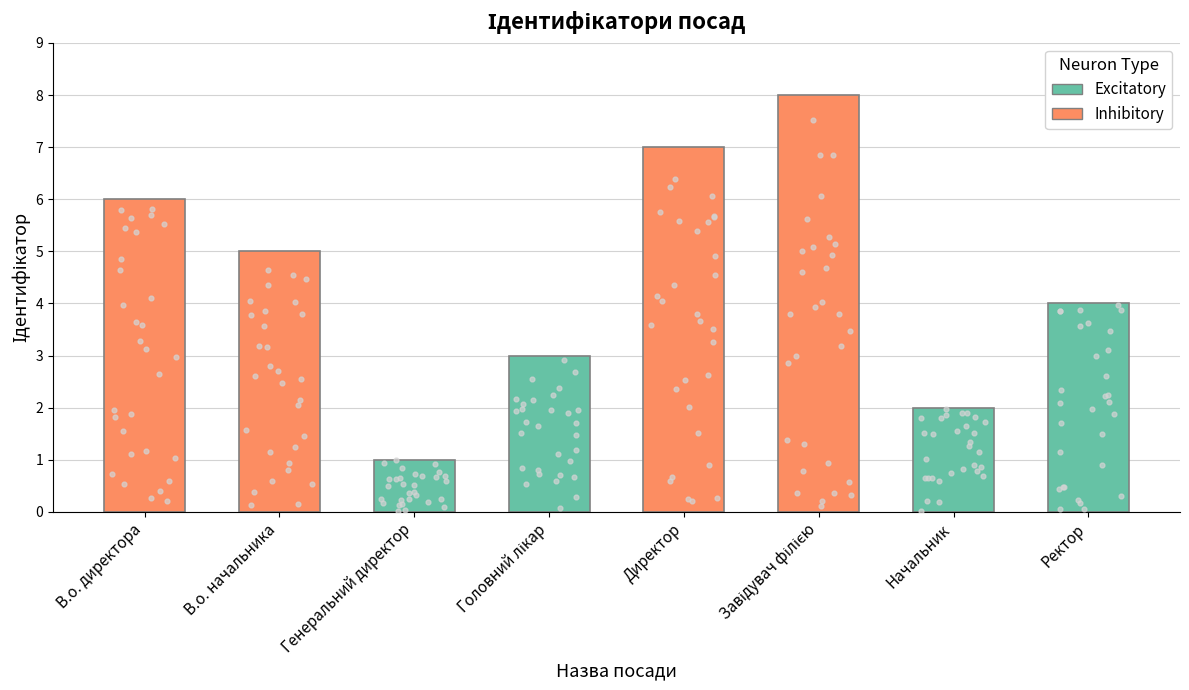

Between Директор and Ректор, which is larger?

Директор